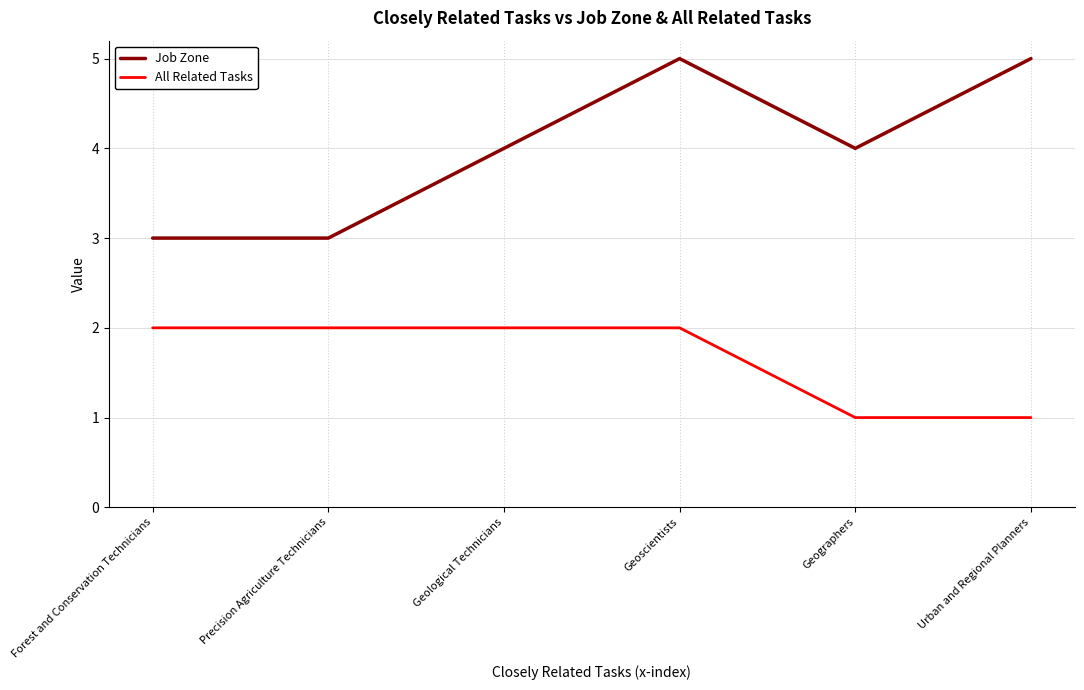

What is the average value of the All Related Tasks series?

2